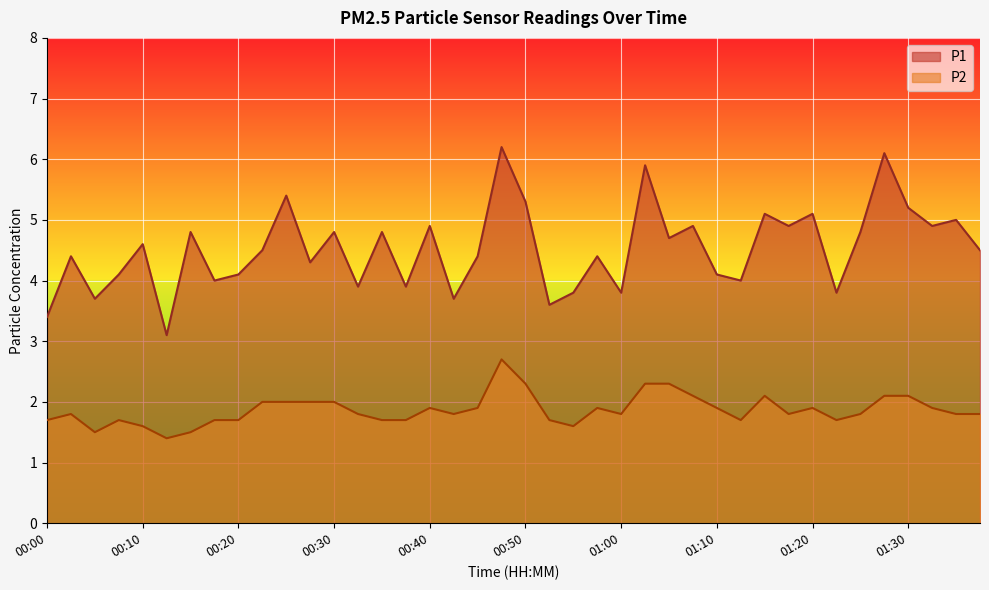

What position from the right is 01:07?

13